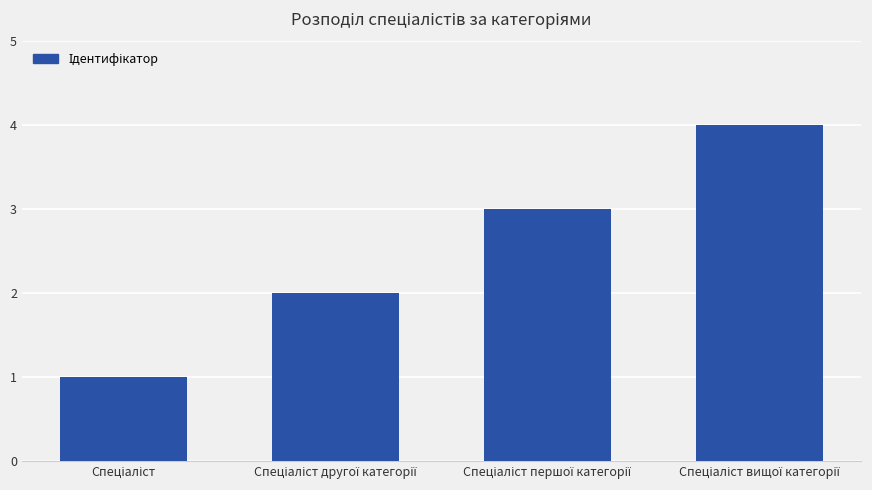

Reading left to right, extract all data points from this chart.

1	2	3	4